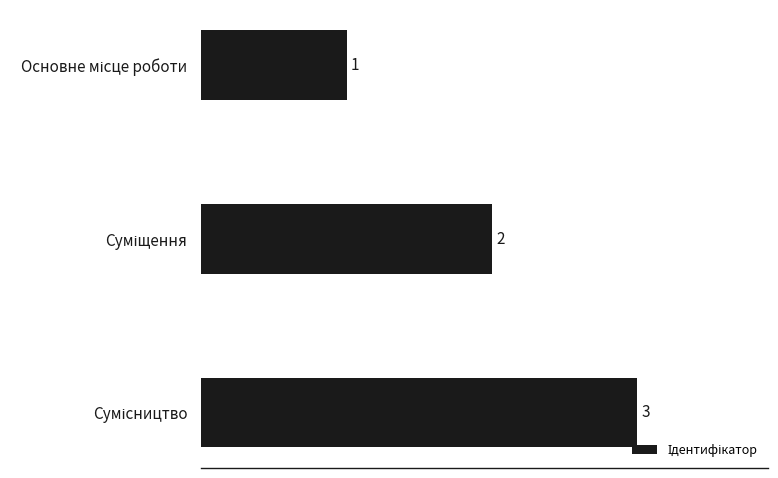

What is the maximum value shown in the chart?

3